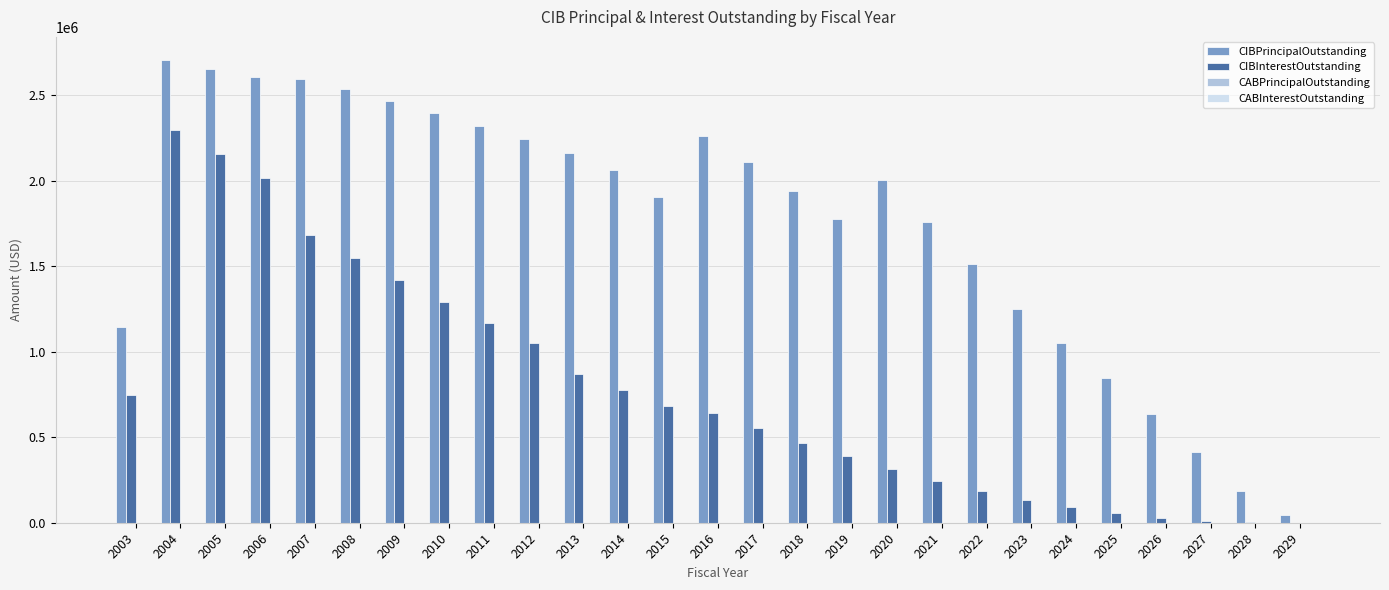

What is the maximum value shown in the chart?

2705000.0